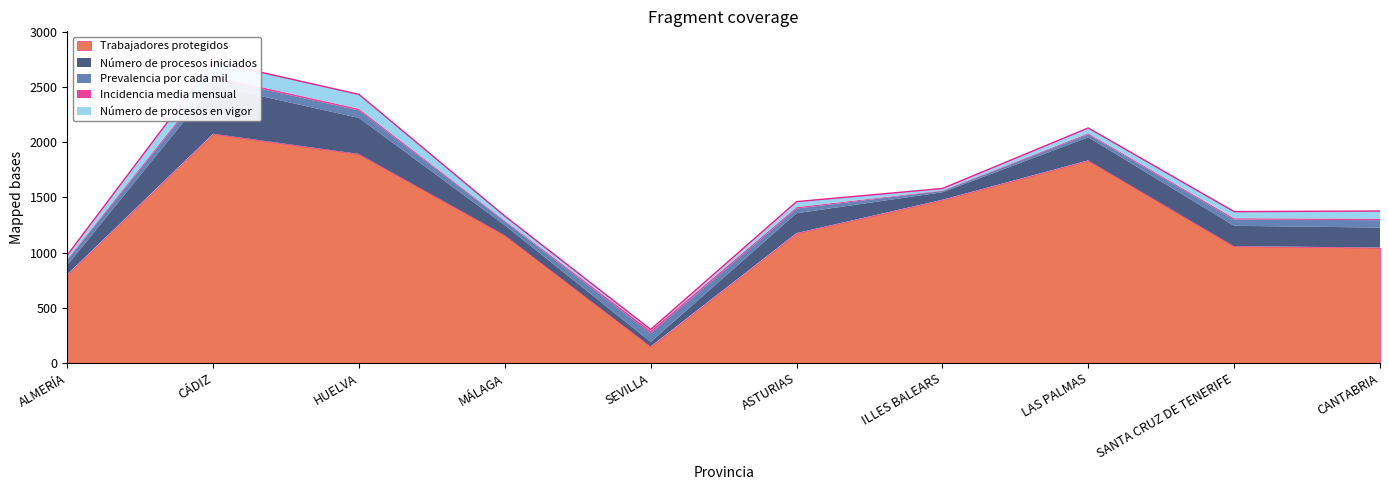

The value of Incidencia media mensual at SEVILLA is 6.2. True or false?

False